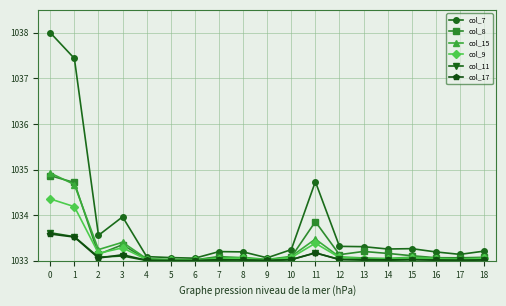

Is the value of col_9 at 3 greater than the value of col_11 at 16?

Yes